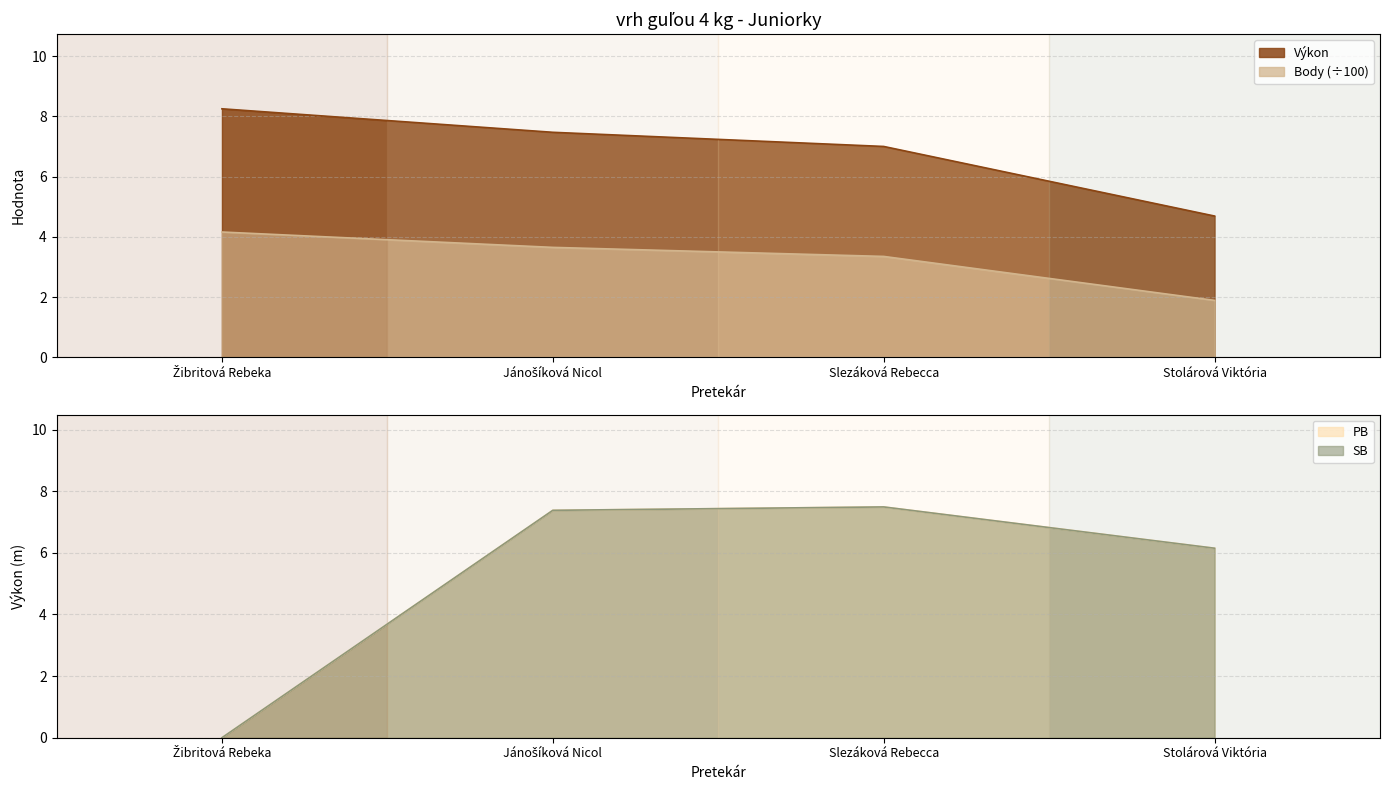

How many values in the Výkon series are below 7?

1